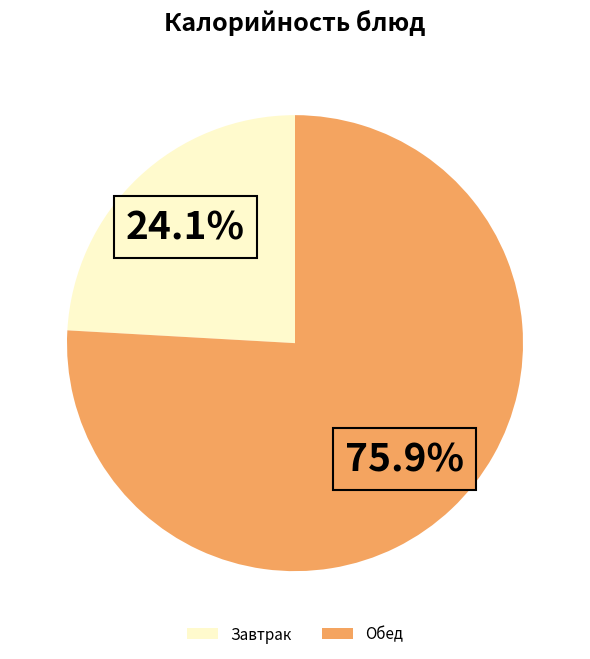

What is the smallest slice in the pie chart?

Завтрак